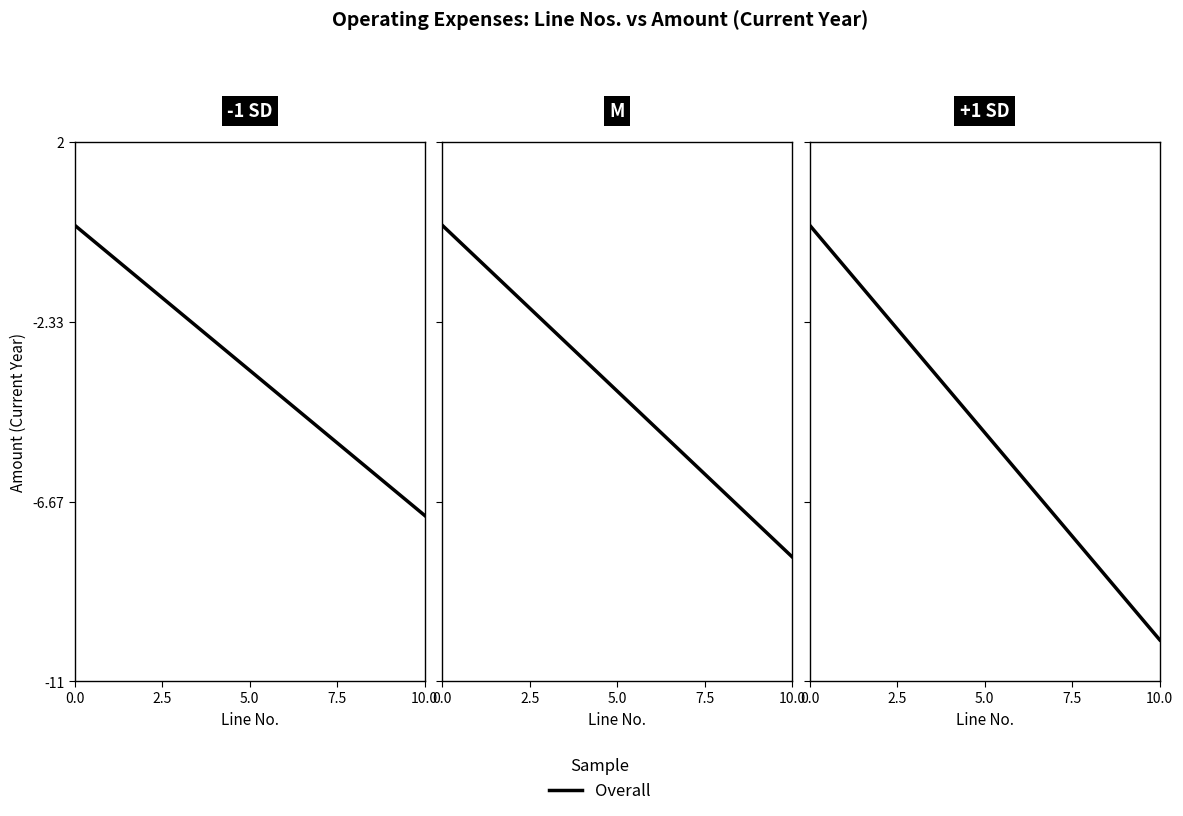

Count the number of data series in this chart.

1